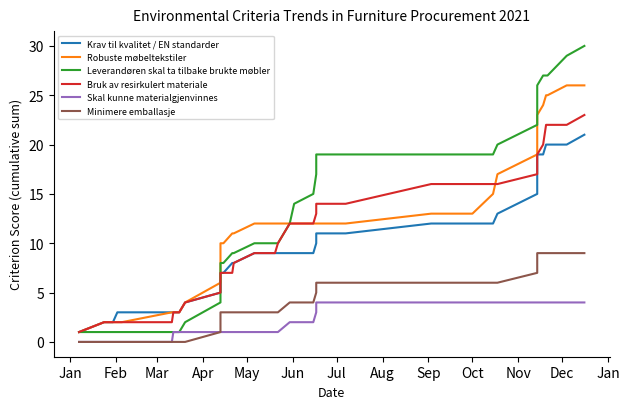

Is it true that Bruk av resirkulert materiale equals 4 at Apr?

False